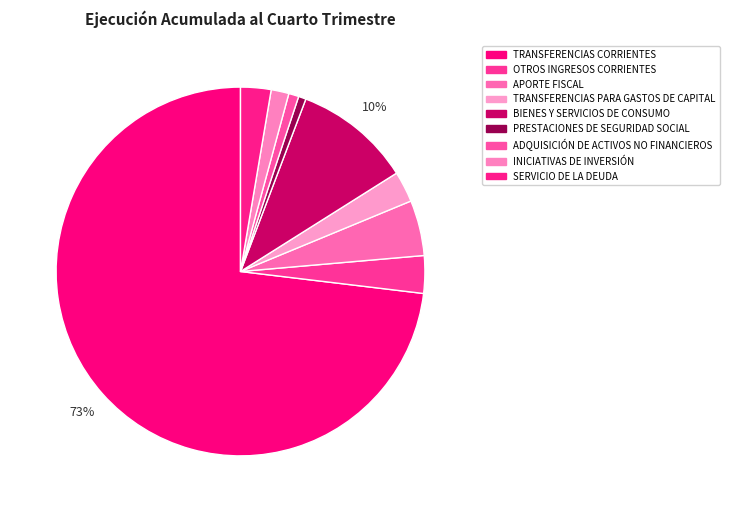

To the nearest percent, what is the combined percentage of APORTE FISCAL and TRANSFERENCIAS PARA GASTOS DE CAPITAL?

8%